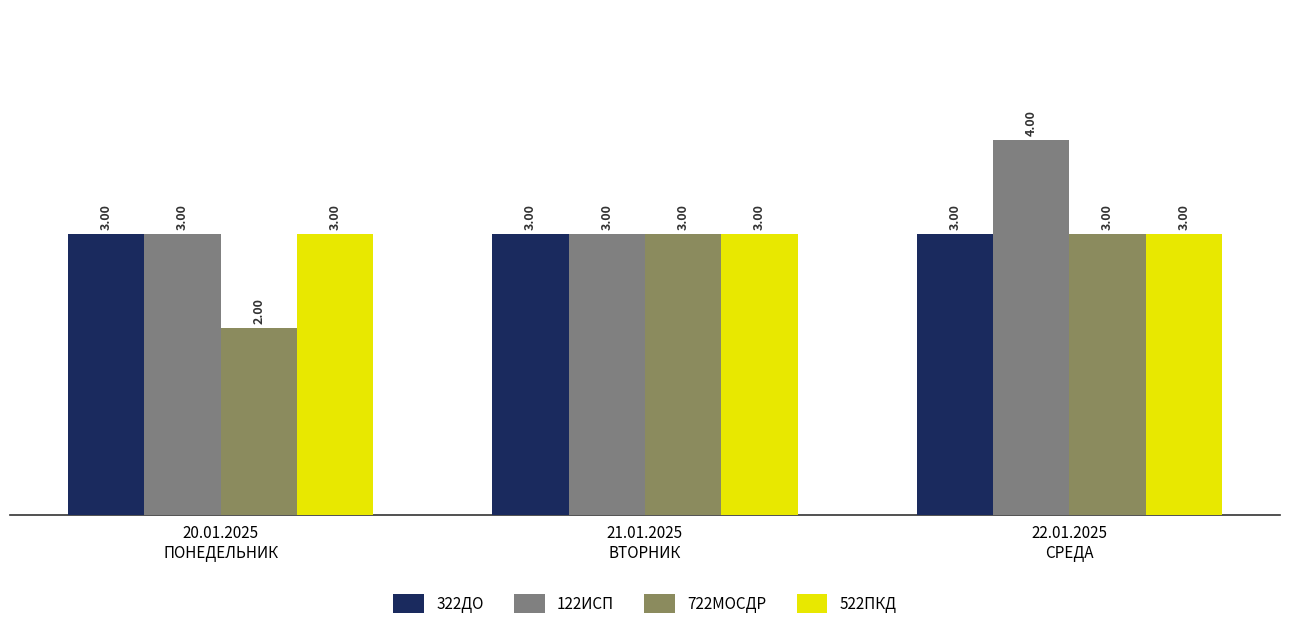

Reading right to left, transcribe all the data shown in this chart.

322ДО: 22.01.2025
СРЕДА=3	21.01.2025
ВТОРНИК=3	20.01.2025
ПОНЕДЕЛЬНИК=3
122ИСП: 22.01.2025
СРЕДА=4	21.01.2025
ВТОРНИК=3	20.01.2025
ПОНЕДЕЛЬНИК=3
722МОСДР: 22.01.2025
СРЕДА=3	21.01.2025
ВТОРНИК=3	20.01.2025
ПОНЕДЕЛЬНИК=2
522ПКД: 22.01.2025
СРЕДА=3	21.01.2025
ВТОРНИК=3	20.01.2025
ПОНЕДЕЛЬНИК=3